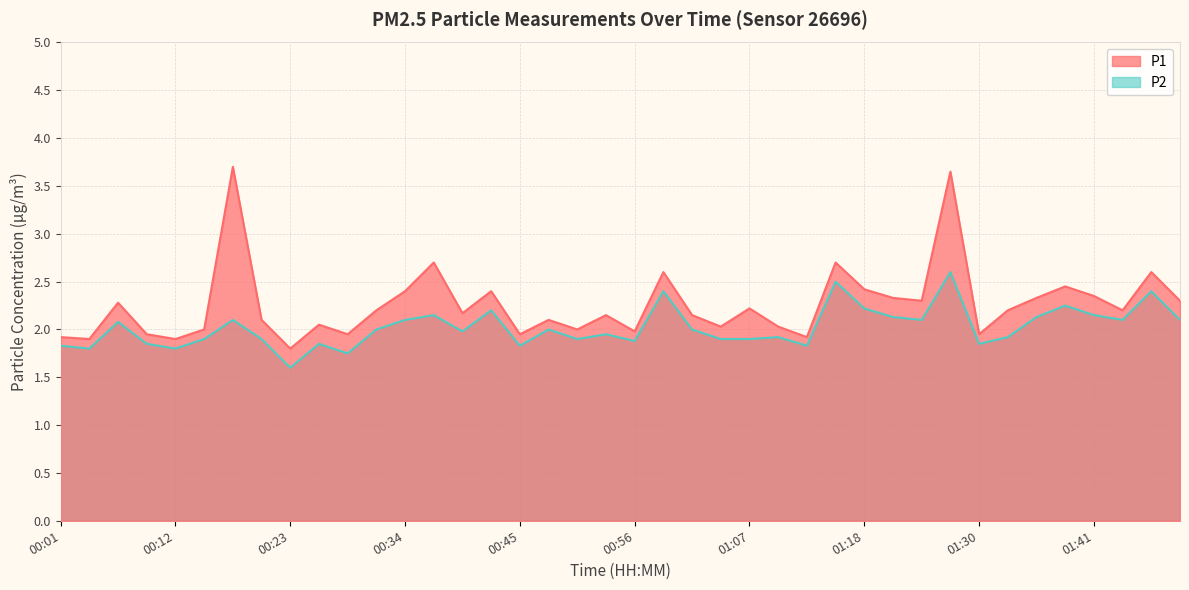

List the series in order of their overall mean, highest first.

P1, P2